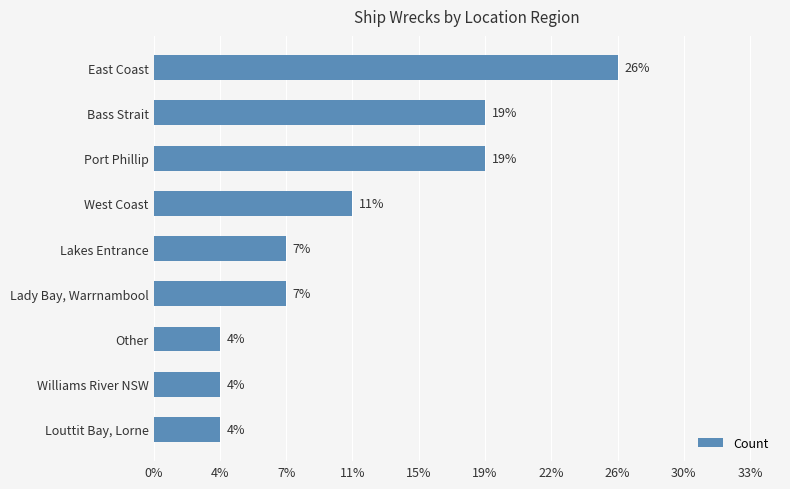

Does the chart contain any negative values?

No